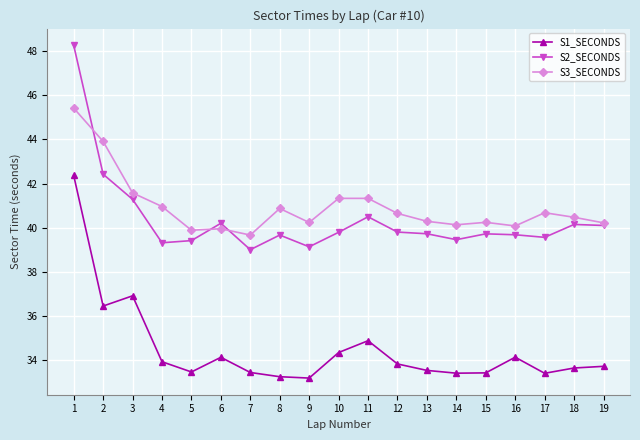

Rank the series at 8 from lowest to highest value.

S1_SECONDS, S2_SECONDS, S3_SECONDS